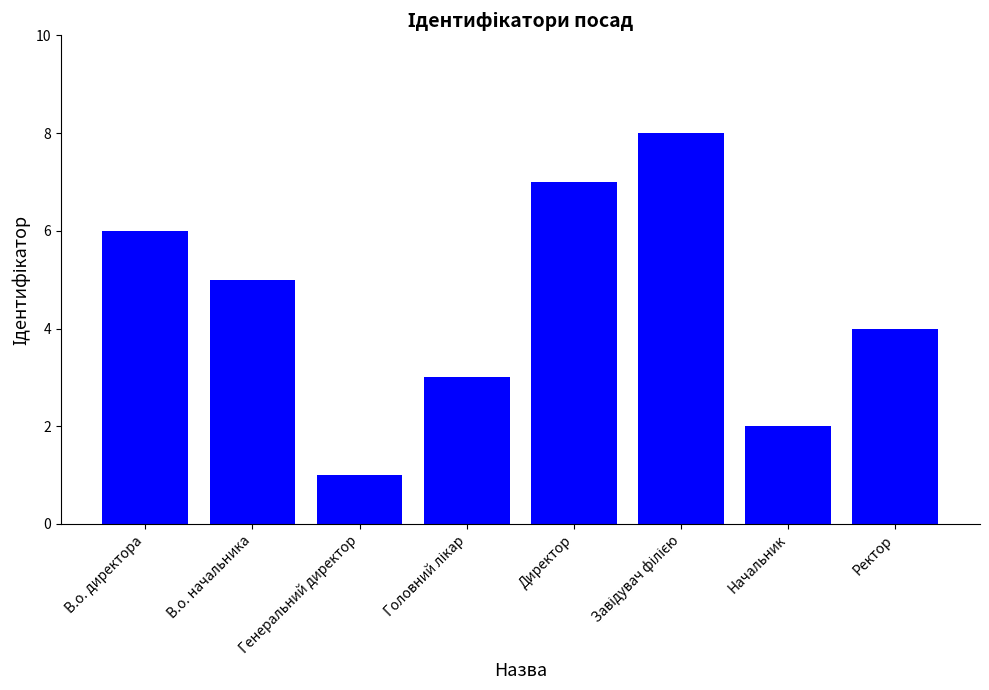

How many data points does each series have?

8